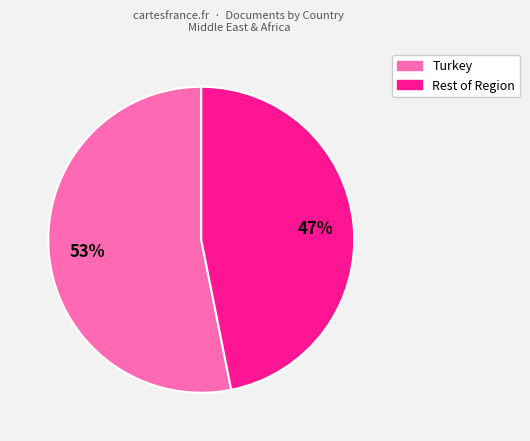

Which category accounts for the majority?

Turkey